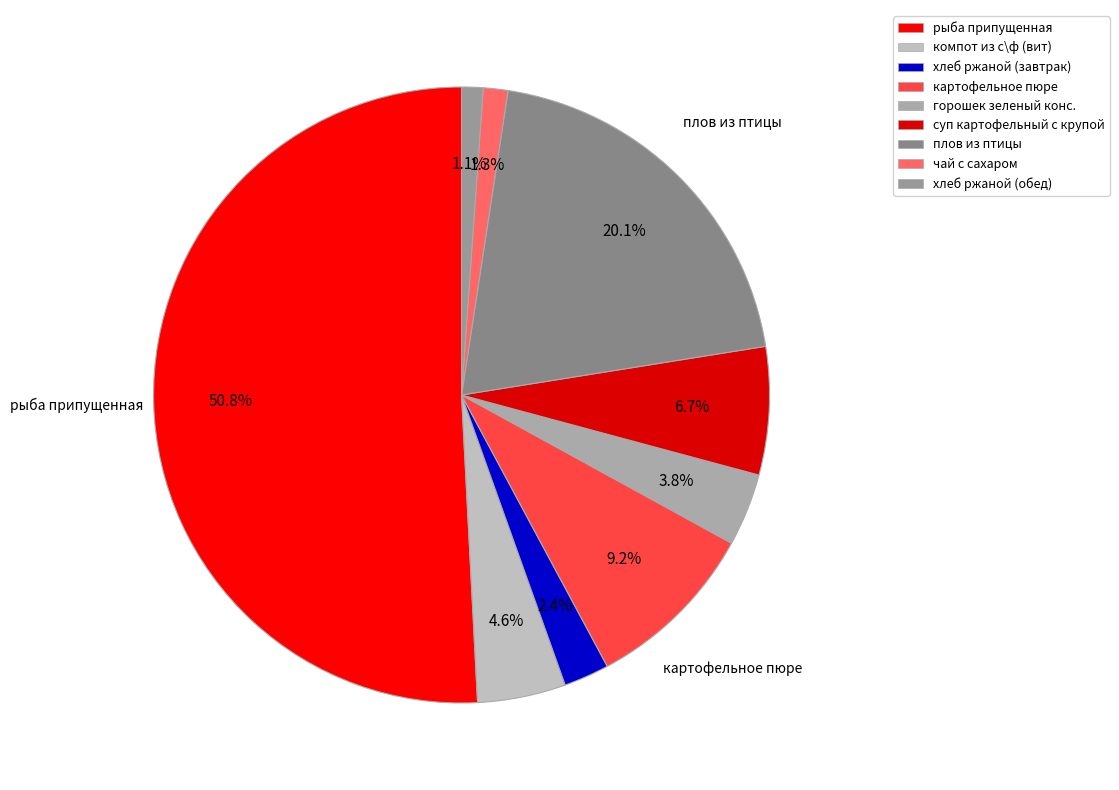

To the nearest percent, what percentage of the pie is горошек зеленый конс.?

4%